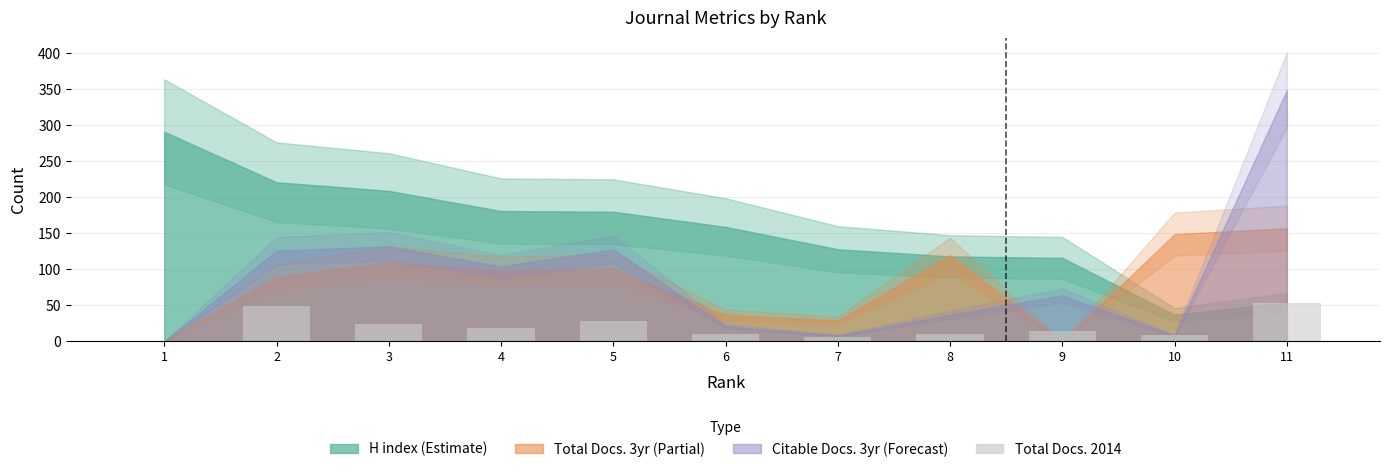

Which has a higher value, 7 or 8?

8